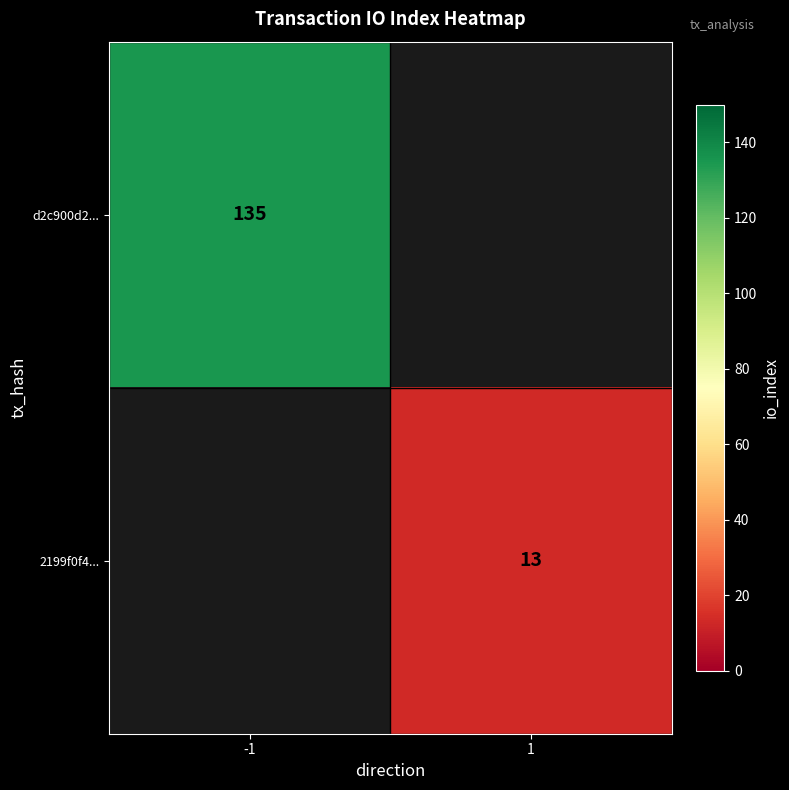

Is the value of d2c900d2... at -1 greater than the value of 2199f0f4... at 1?

Yes